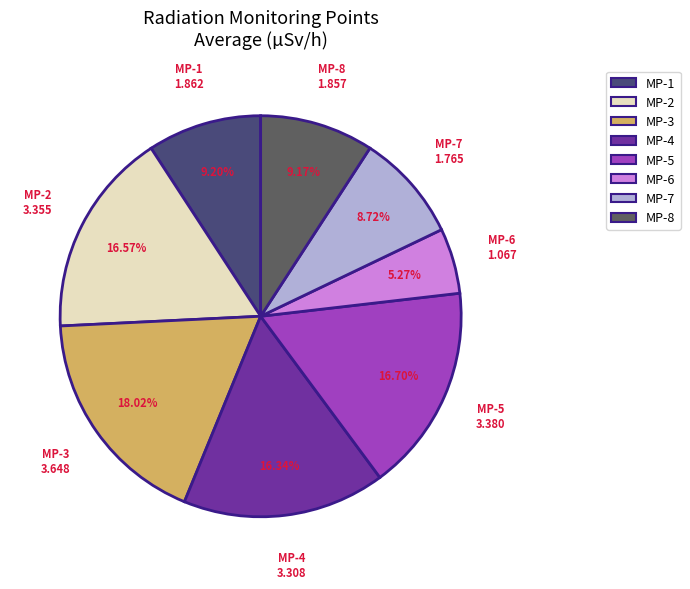

True or false: MP-3 accounts for 18% of the total.

True